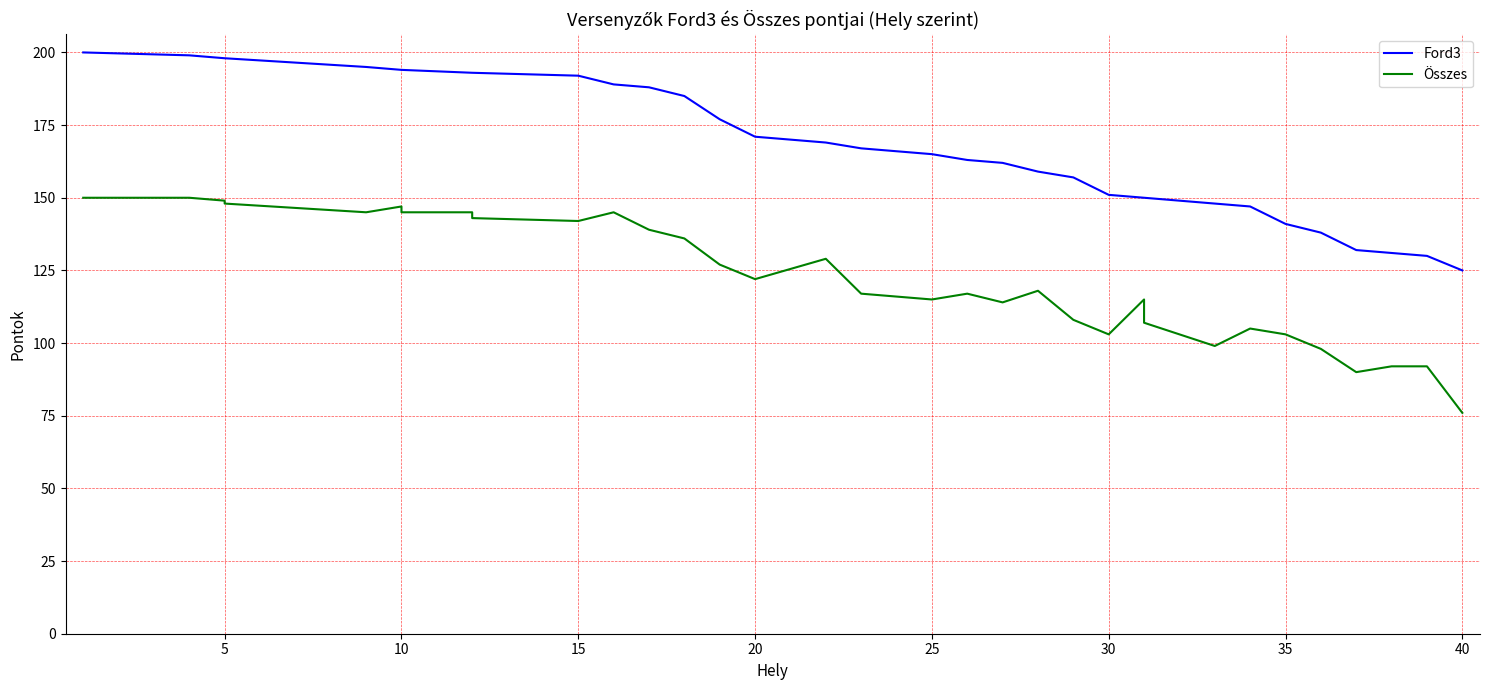

What is the approximate value of Ford3 at 23?

167